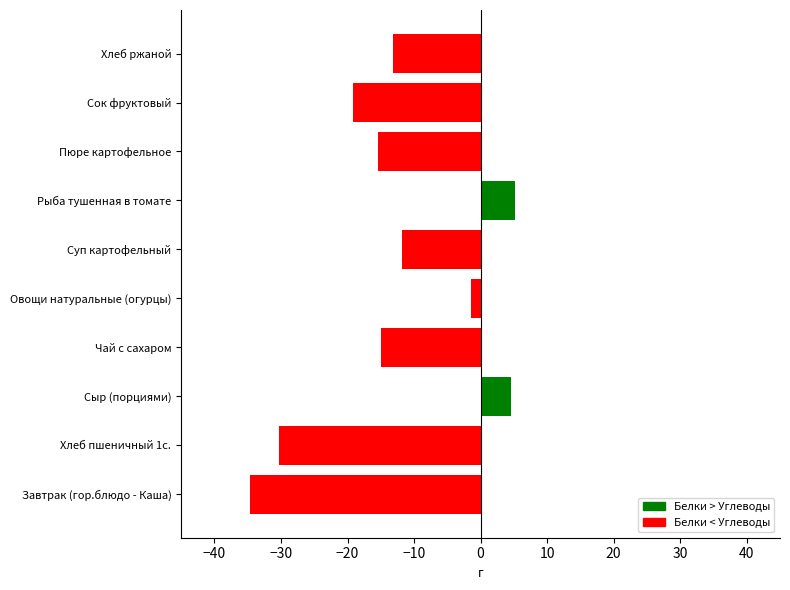

What is the sum of all values?

-131.2